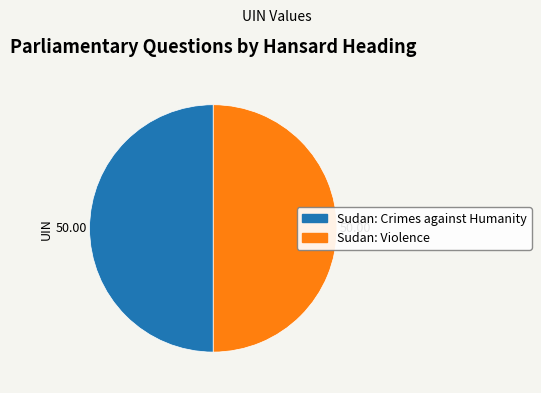

Combined, do Sudan: Crimes against Humanity and Sudan: Violence account for over 50%?

Yes